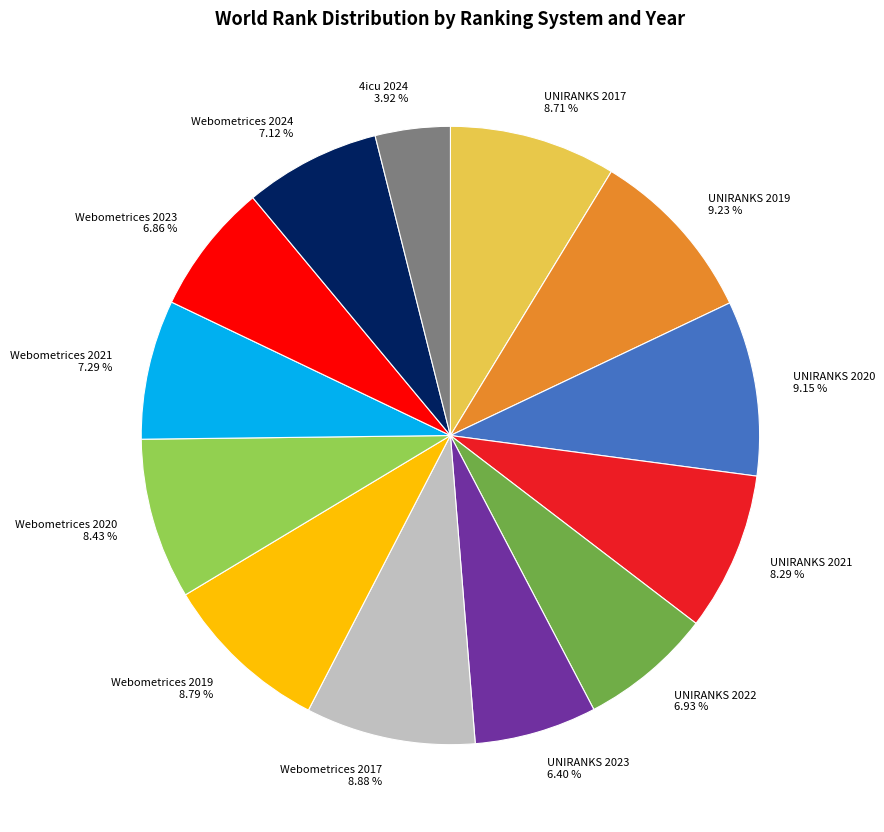

Combined, do UNIRANKS 2023 and Webometrices 2021 account for over 50%?

No